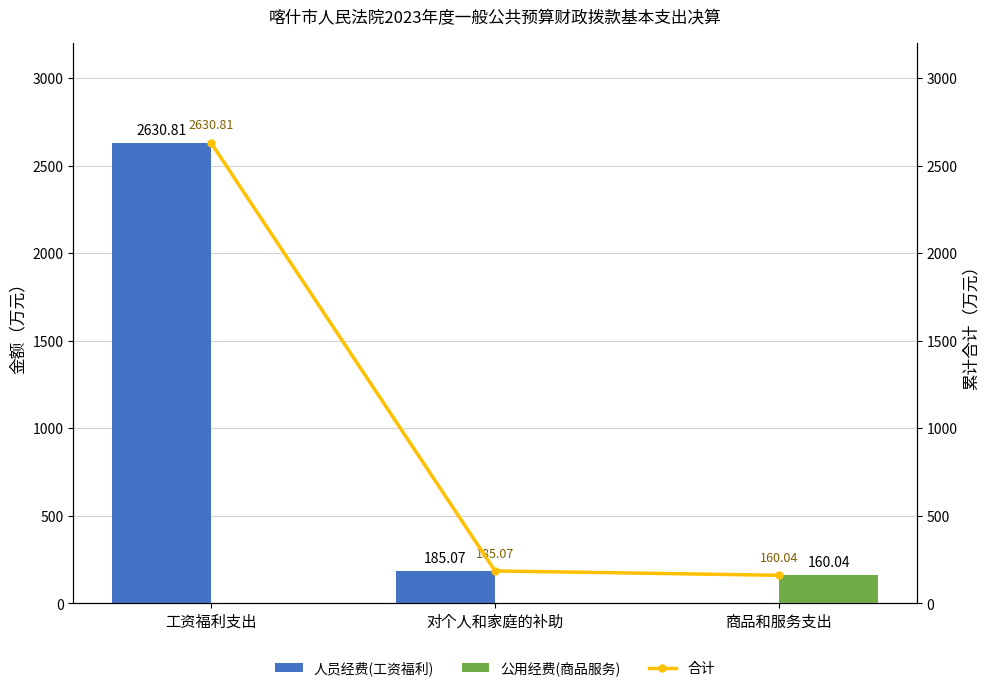

What are all the series names shown in the legend?

人员经费(工资福利), 公用经费(商品服务), 合计